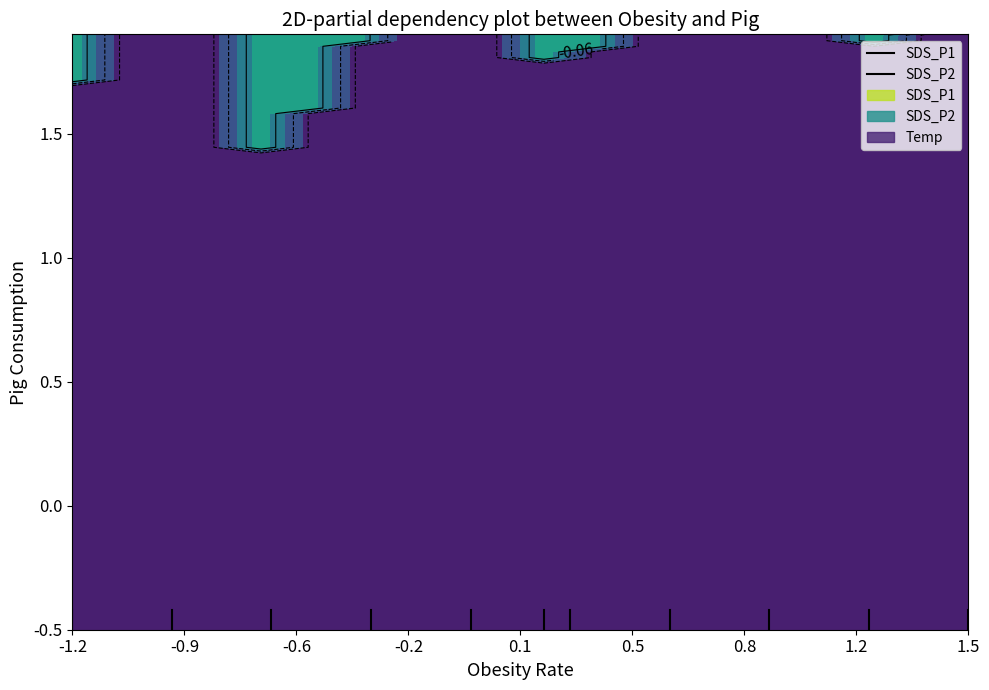

What is the average value of the SDS_P2 series?

-0.5